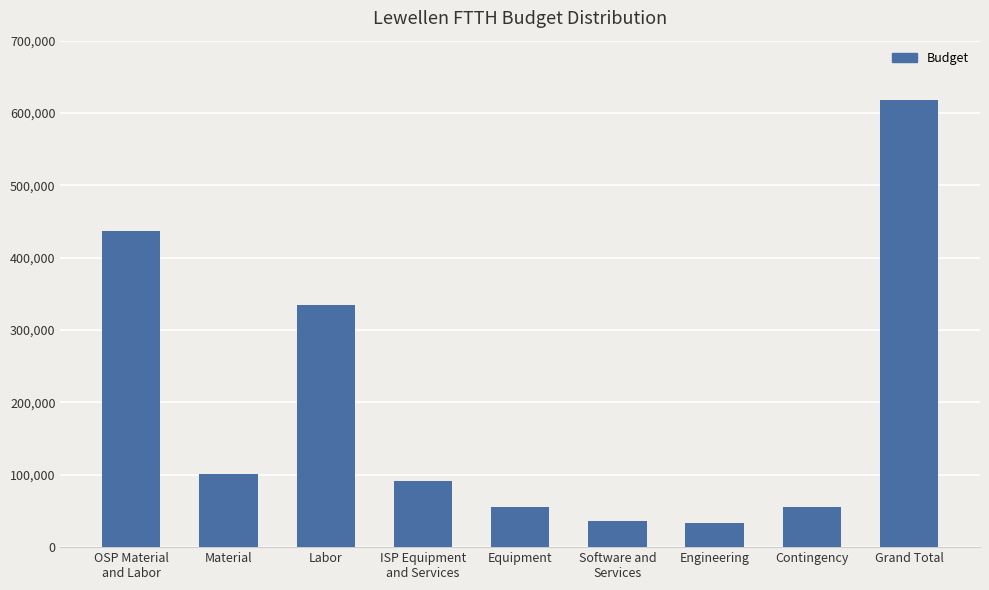

Which category has the highest value across all series?

Grand Total